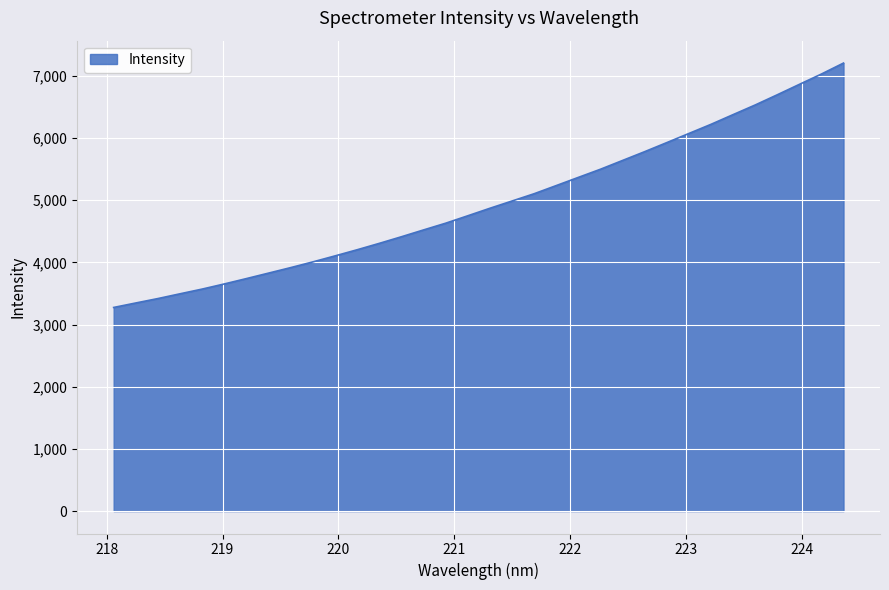

What is the average value?

4957.2